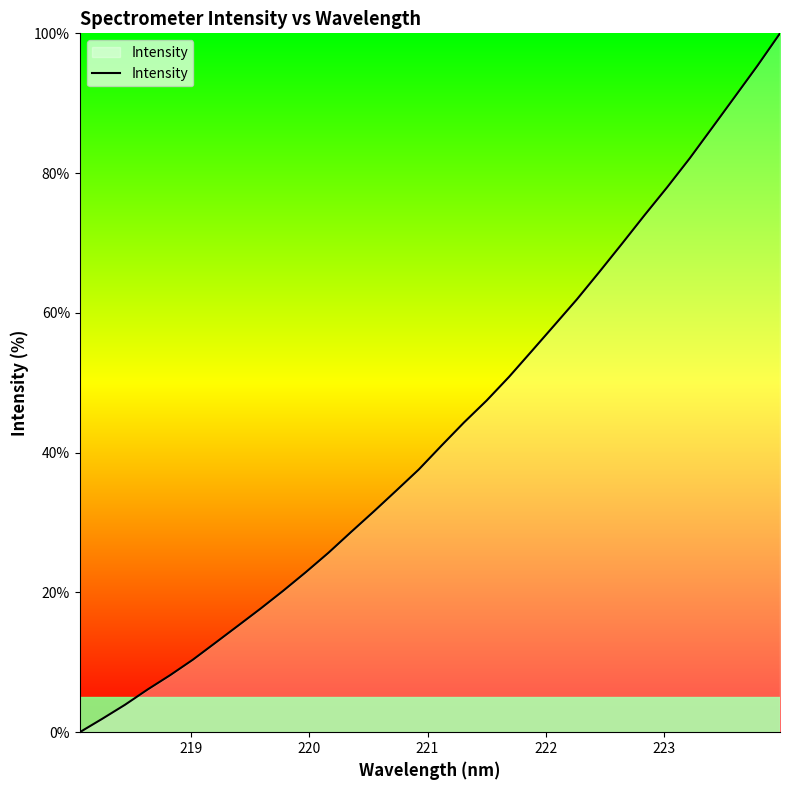

Does the chart display data point markers on the line(s)?

No